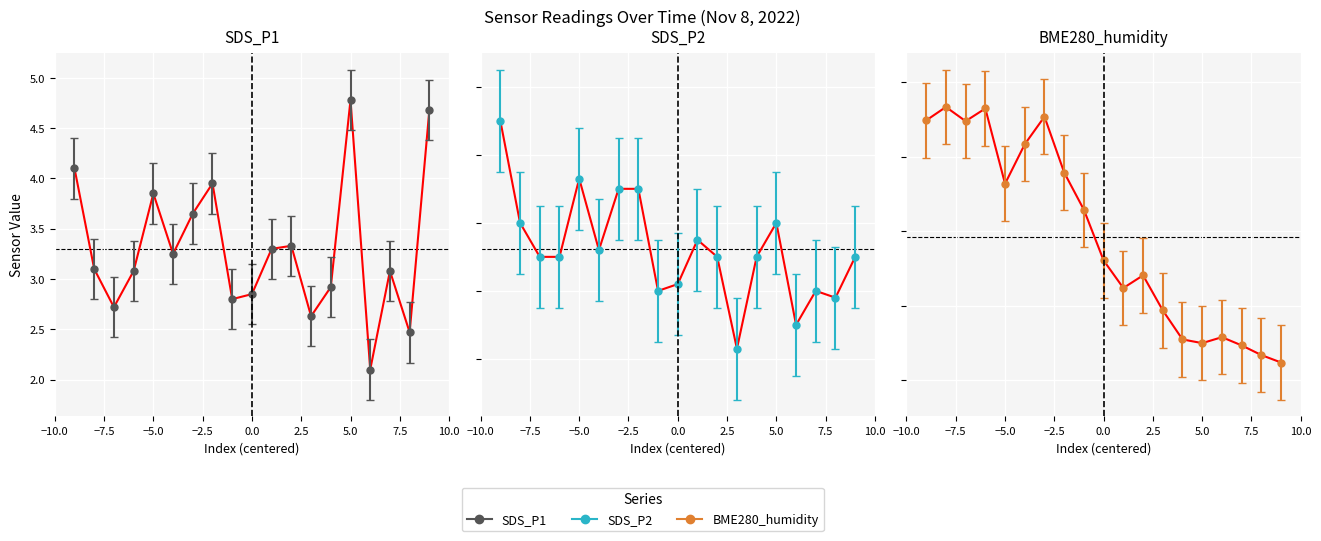

Which series has the largest total across all categories?

BME280_humidity